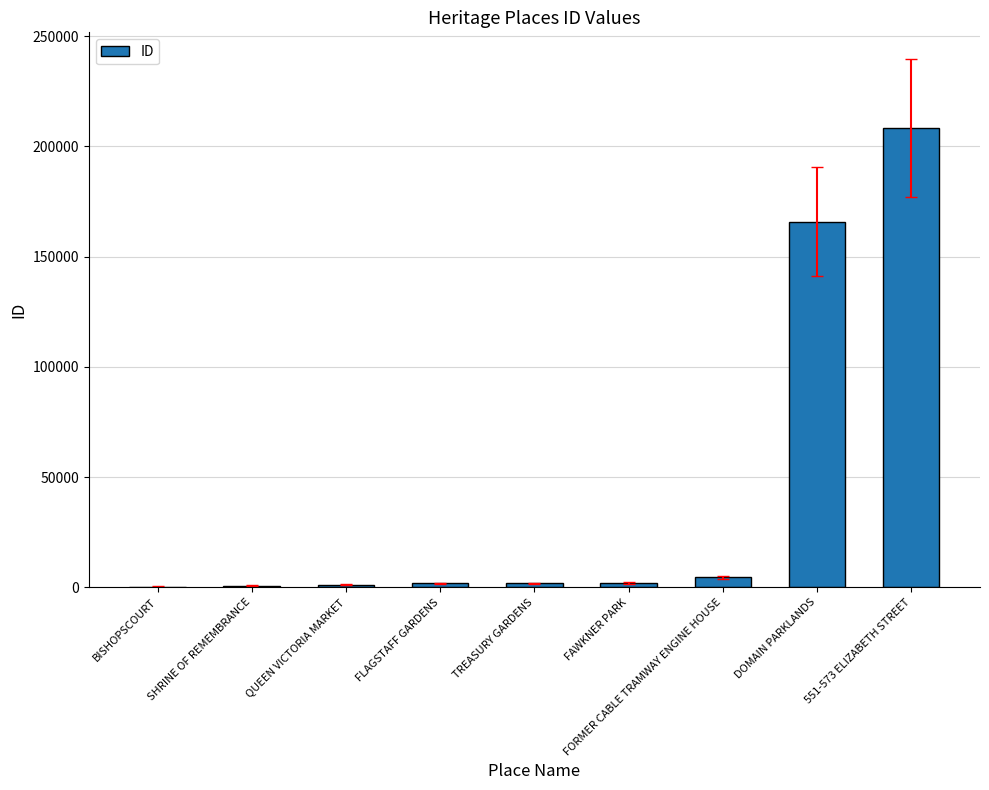

Are the bars horizontal?

No